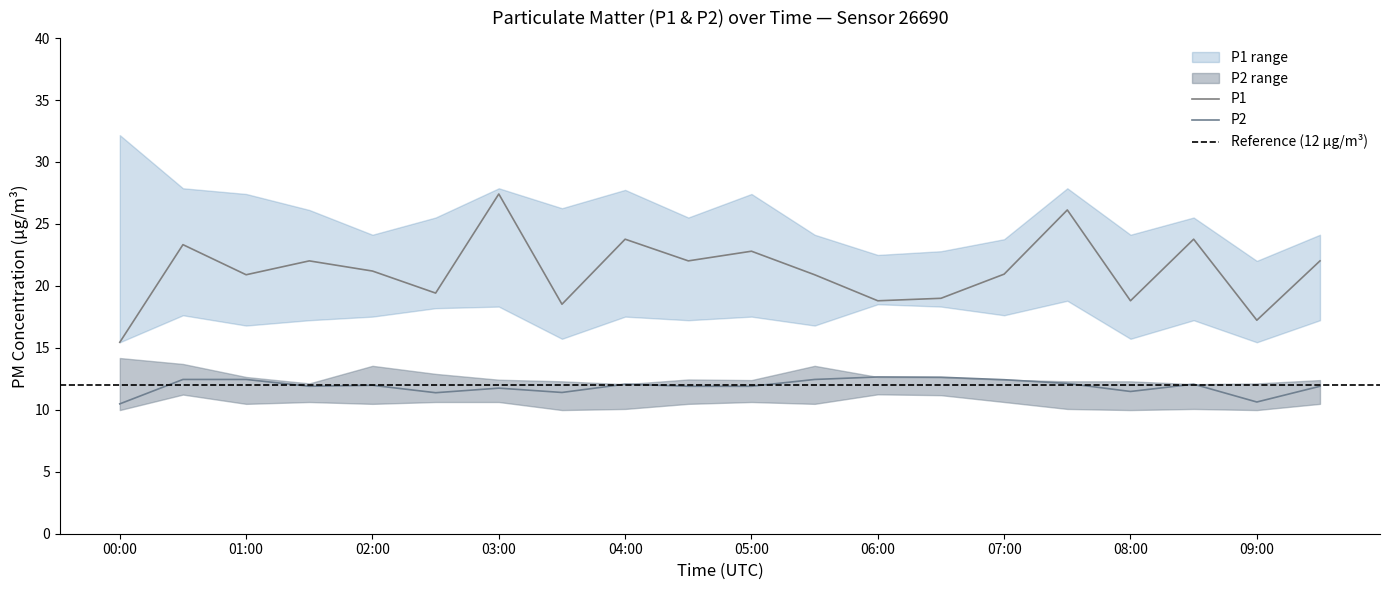

What value does the P2 series have at 01:00?

12.4